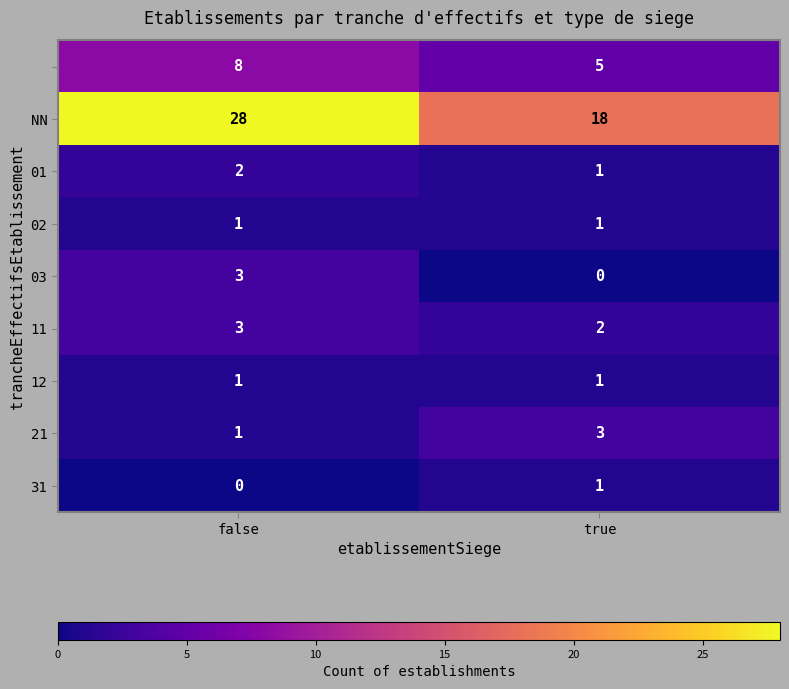

What is the maximum value shown in the chart?

28